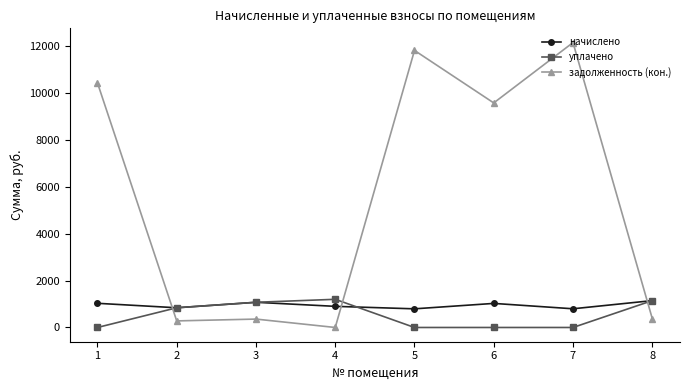

Where does the задолженность (кон.) series first go above 9571?

1